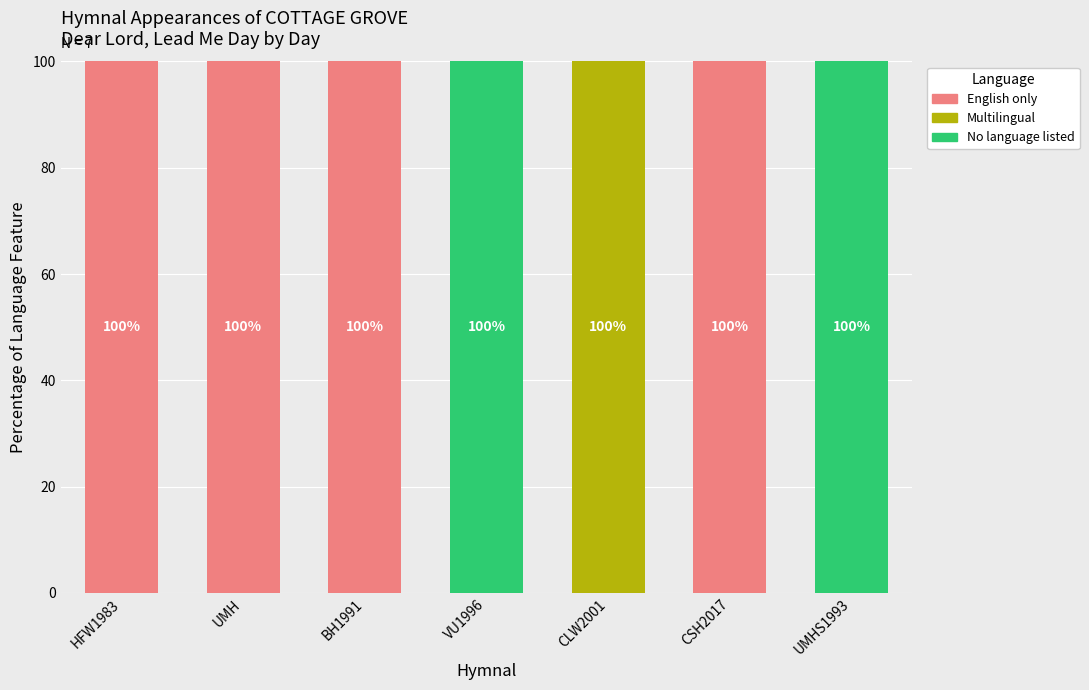

What are all the series names shown in the legend?

English only, Multilingual, No language listed